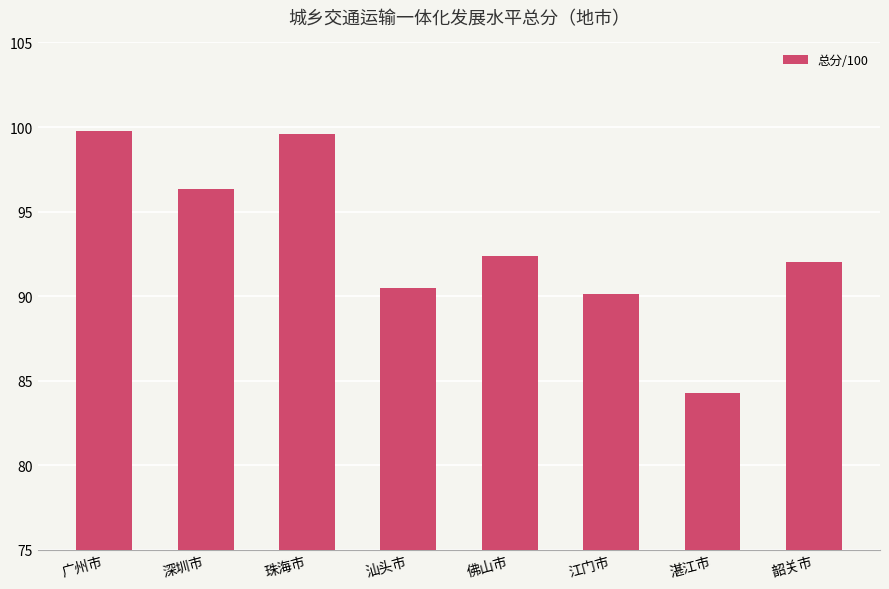

What is the label of the 4th bar from the right?

佛山市